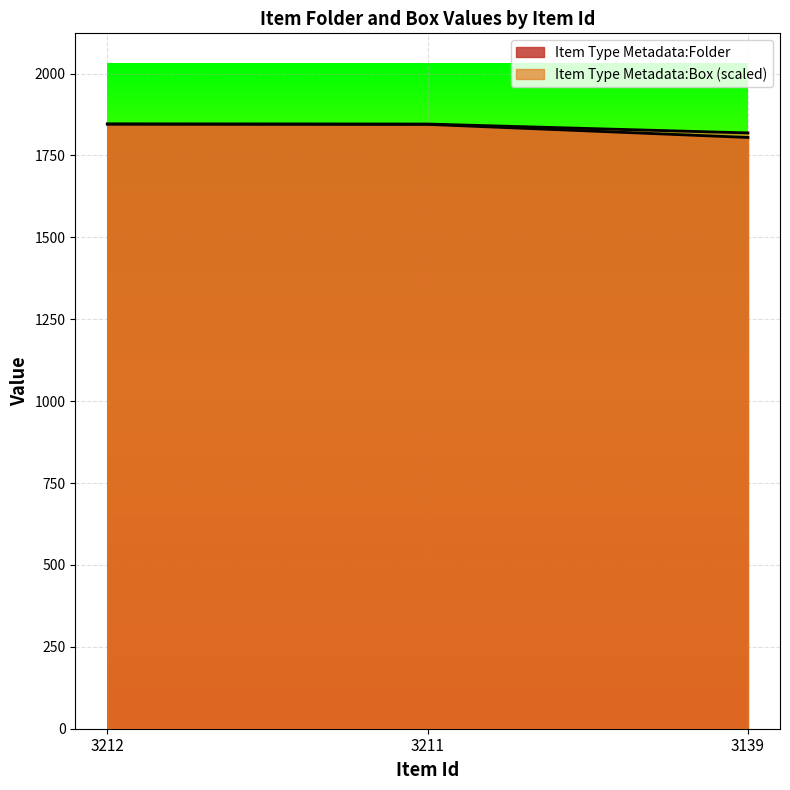

At 3212, list the series in order from largest to smallest.

Item Type Metadata:Folder, Item Type Metadata:Box